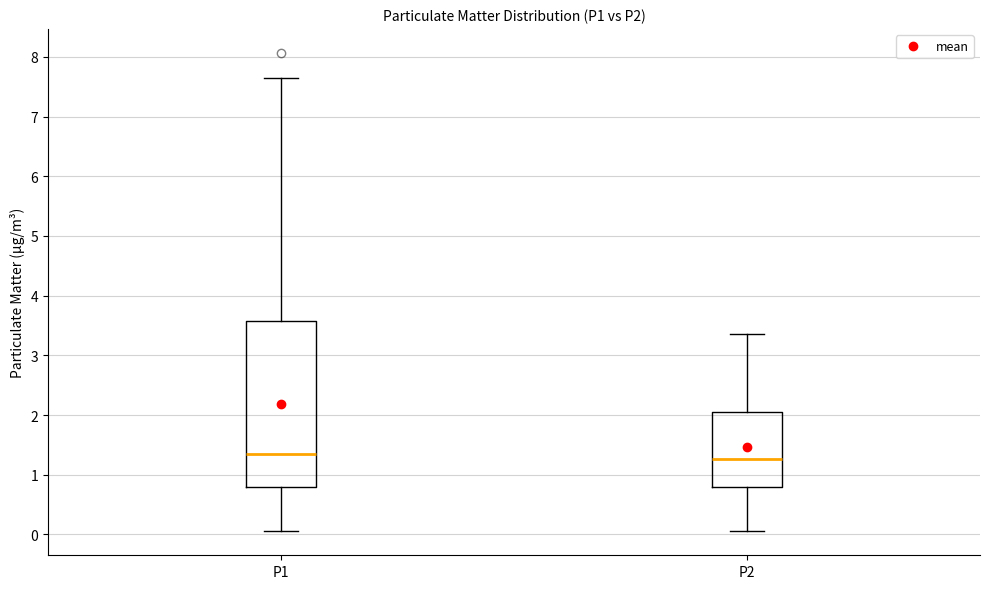

Comparing the boxes themselves (not the whiskers), which one is the tallest?

P1